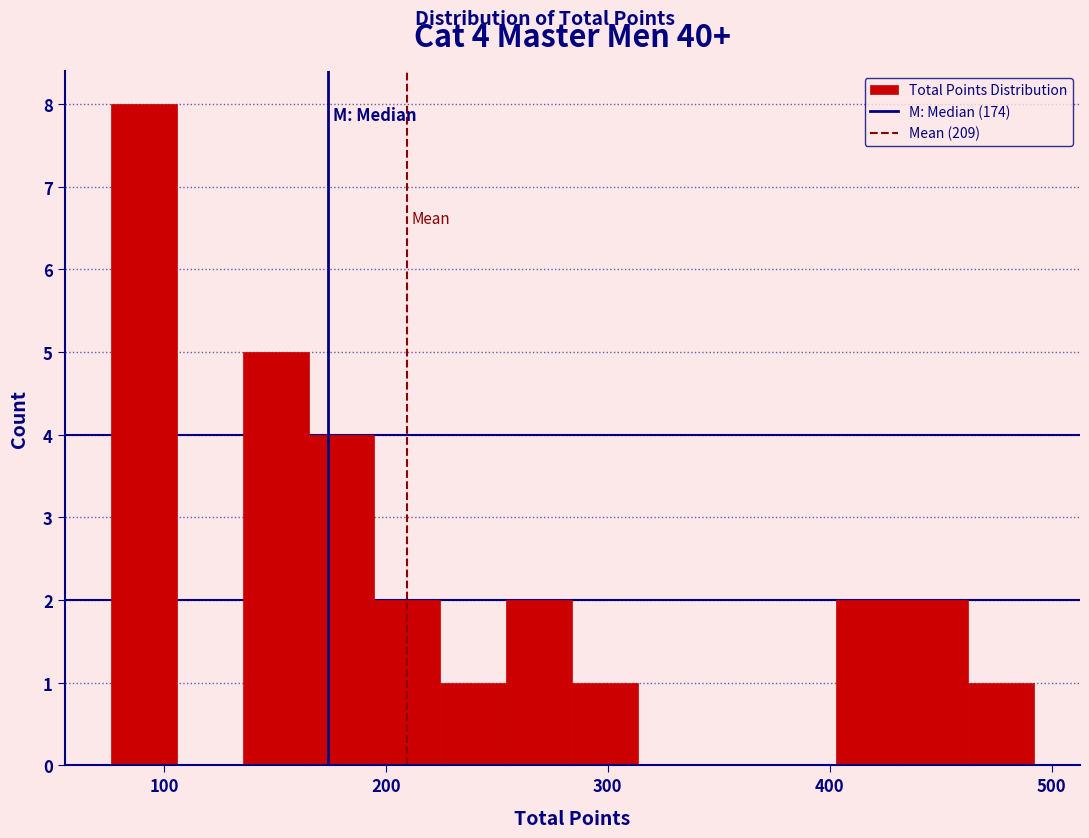

Around what value on the x-axis is the tallest bar? Give the approximate position of its centre, as read against the axis.

90